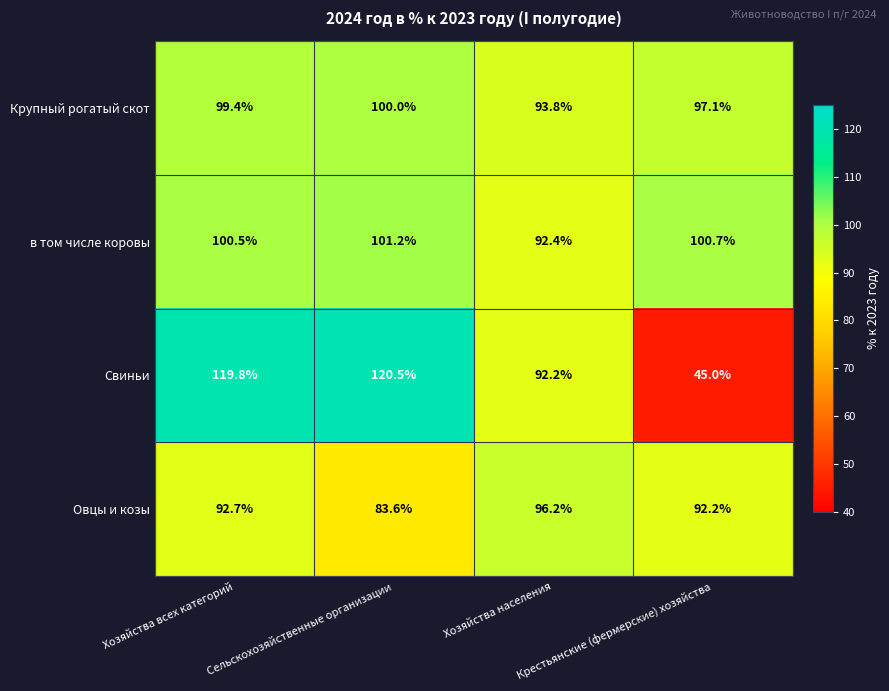

Count the number of data series in this chart.

4